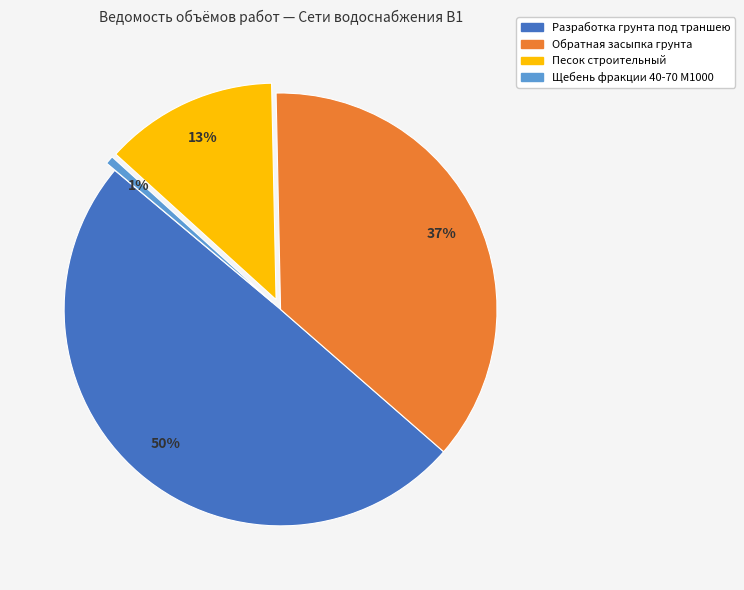

How many slices are in this pie chart?

4